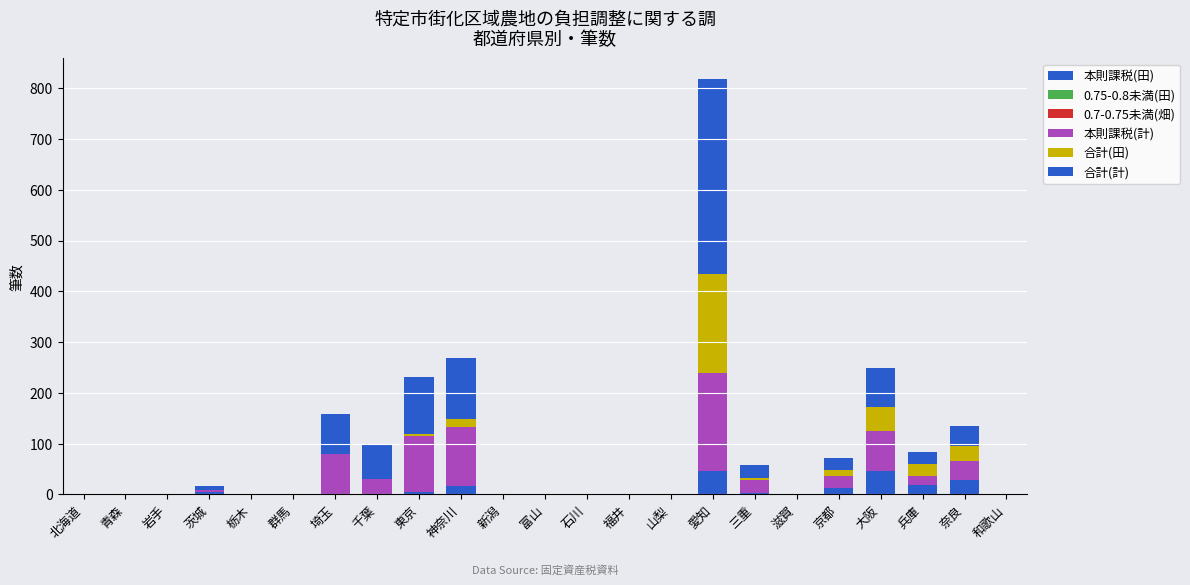

Rank the series at 滋賀 from lowest to highest value.

本則課税(田), 0.75-0.8未満(田), 0.7-0.75未満(畑), 本則課税(計), 合計(田), 合計(計)